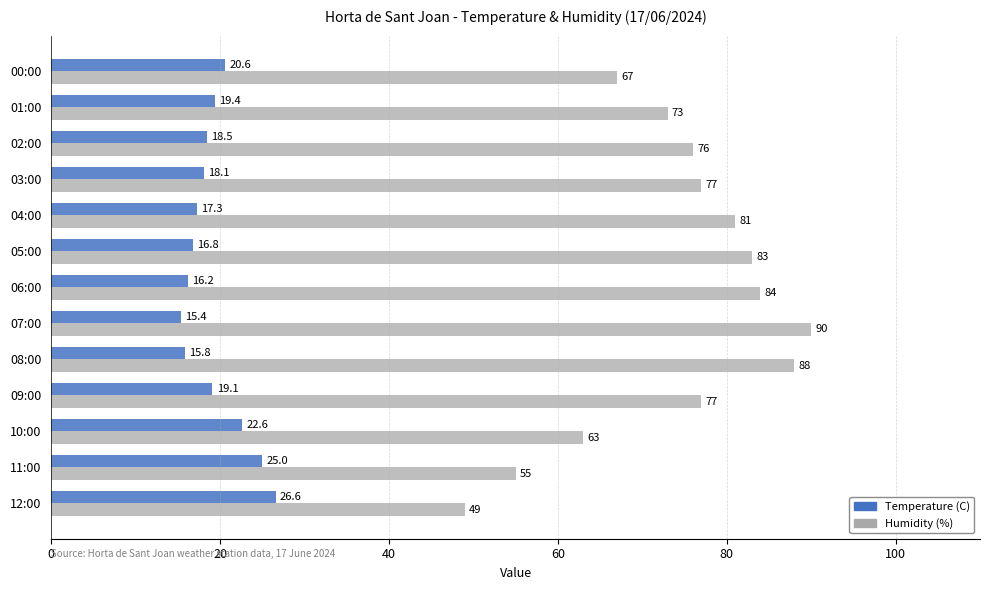

Rank the categories by Temperature (C) value from highest to lowest.

12:00, 11:00, 10:00, 00:00, 01:00, 09:00, 02:00, 03:00, 04:00, 05:00, 06:00, 08:00, 07:00